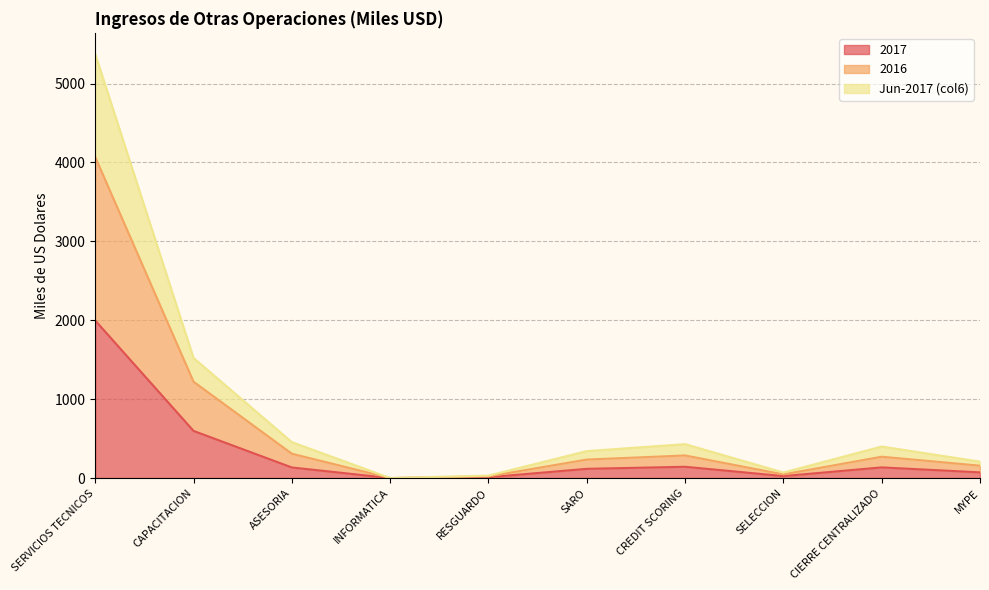

How many categories are shown in the chart?

10